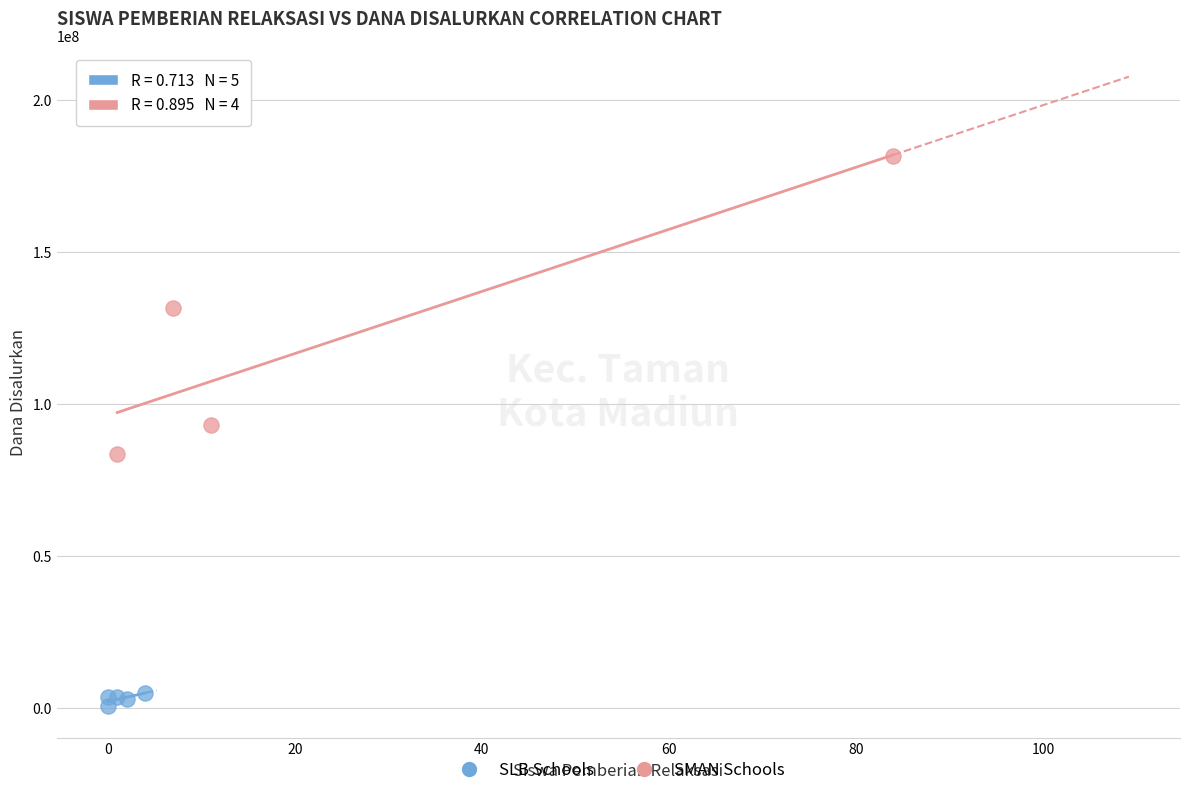

Which series has the largest Y range (max minus min)?

SMAN Schools